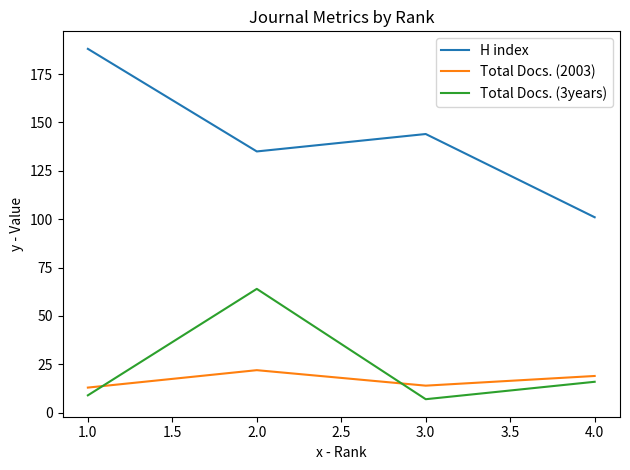

What is the difference between the second highest and second lowest values in the Total Docs. (2003) series?

5